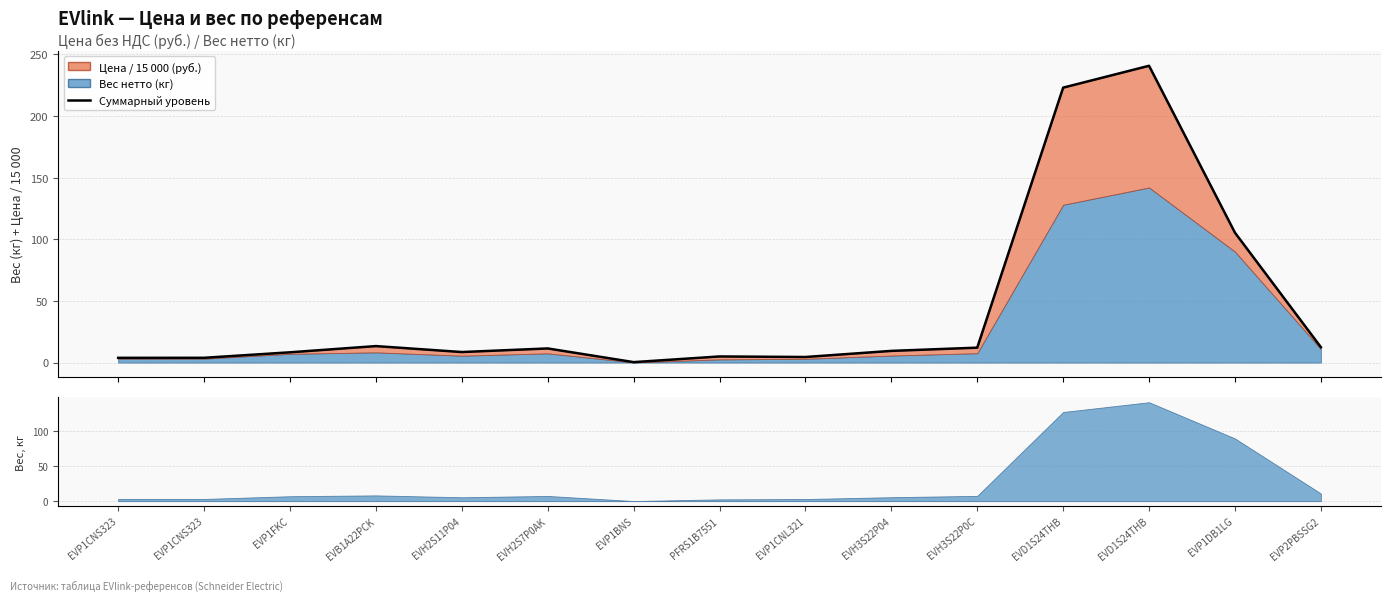

List the labels in order of value, largest first.

EVD1S24THB, EVD1S24THB, EVP1DB1LG, EVB1A22PCK, EVP2PBSSG2, EVH3S22P0C, EVH2S7P0AK, EVH3S22P04, EVH2S11P04, EVP1FKC, PFRS1B7551, EVP1CNL321, EVP1CNS323, EVP1CNS323, EVP1BNS